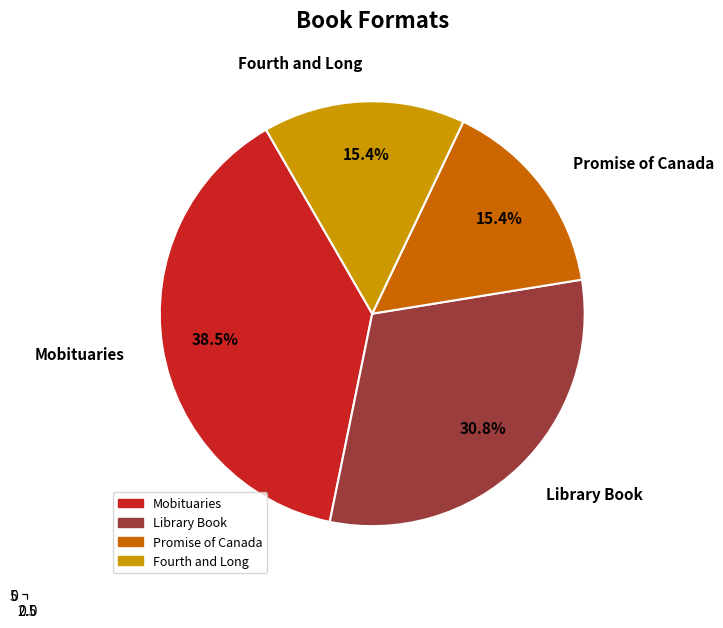

To the nearest percent, what is the difference between the Promise of Canada and Library Book slice percentages?

15%